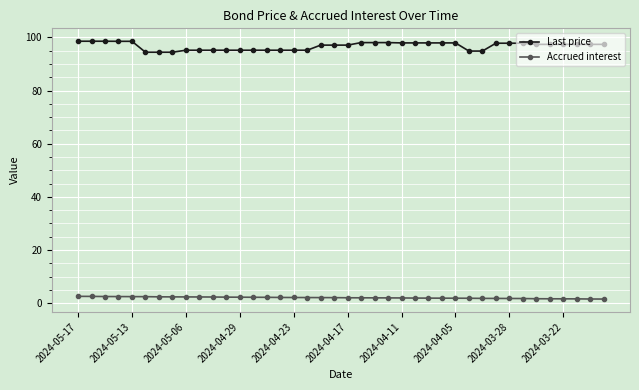

True or false: Accrued interest and Last price cross at least once.

False